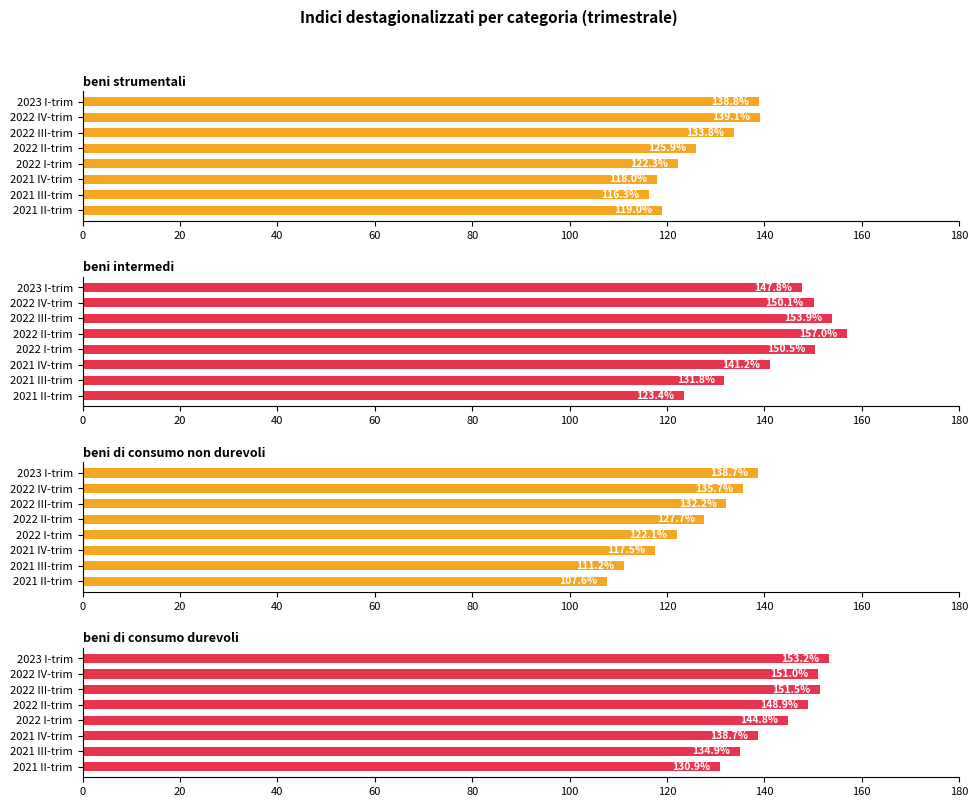

Rank the series by their maximum value, from lowest to highest.

beni di consumo non durevoli, beni strumentali, beni di consumo durevoli, beni intermedi